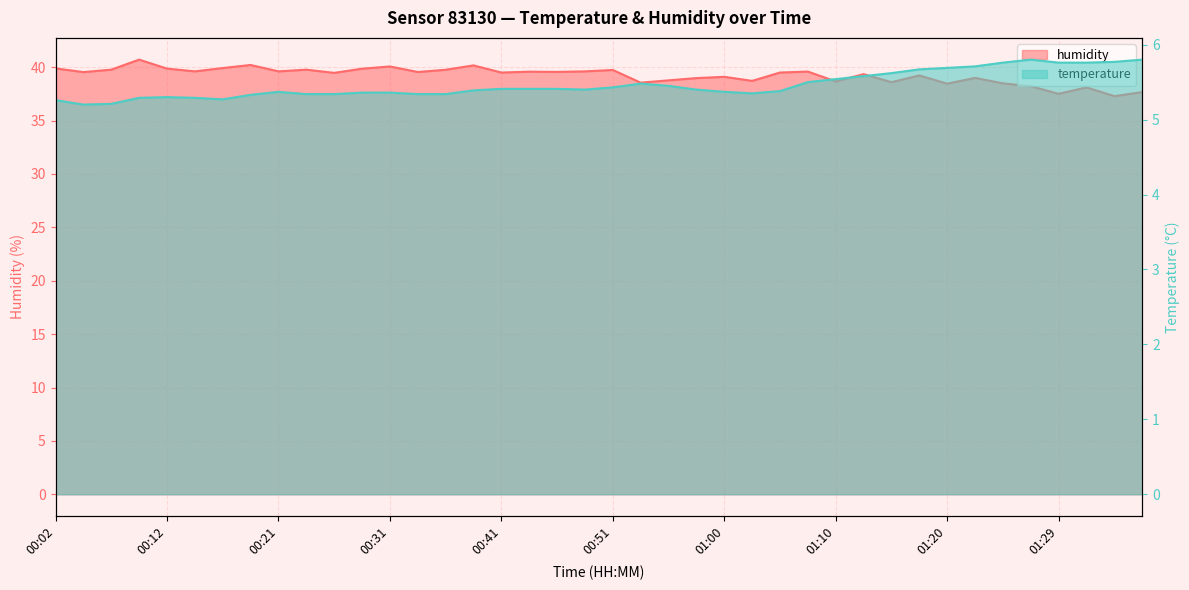

At 00:04, list the series in order from largest to smallest.

humidity, temperature